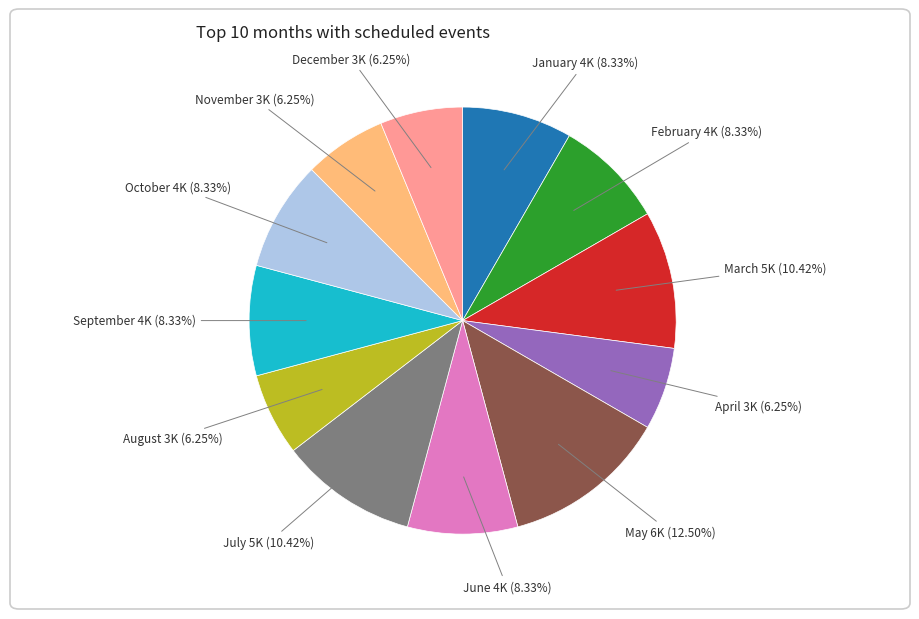

Count the number of slices in the pie.

12